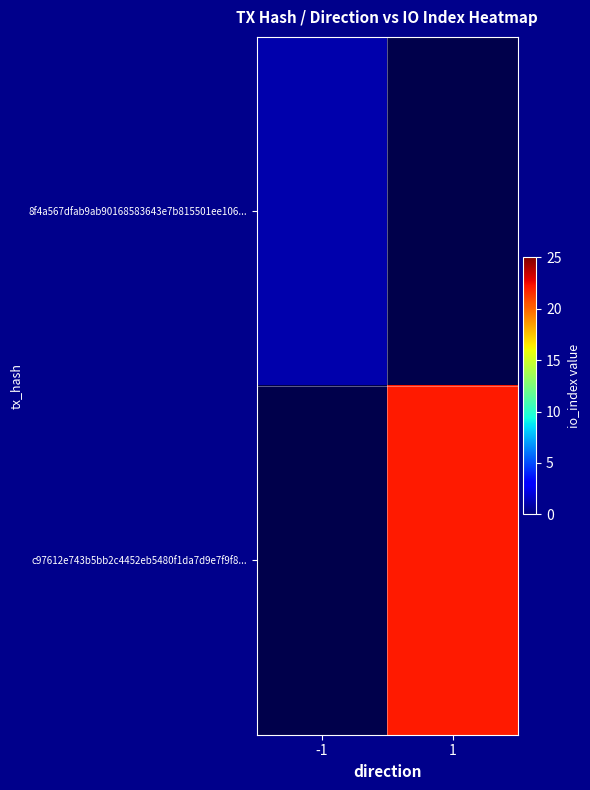

Which label corresponds to the smallest value in the chart?

-1